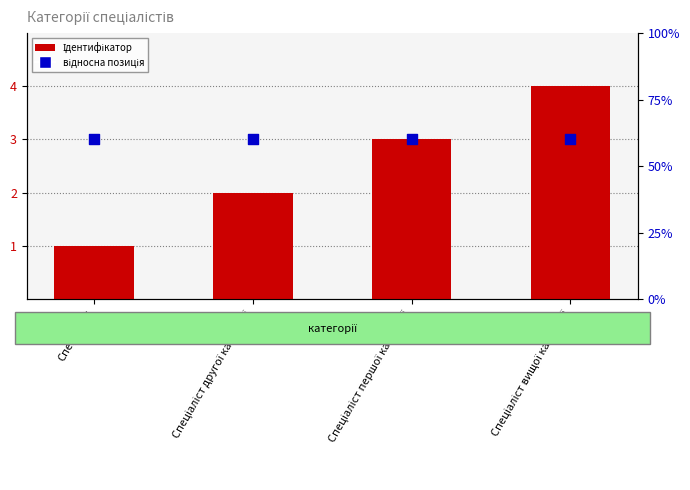

What are all the series names shown in the legend?

Ідентифікатор, відносна позиція